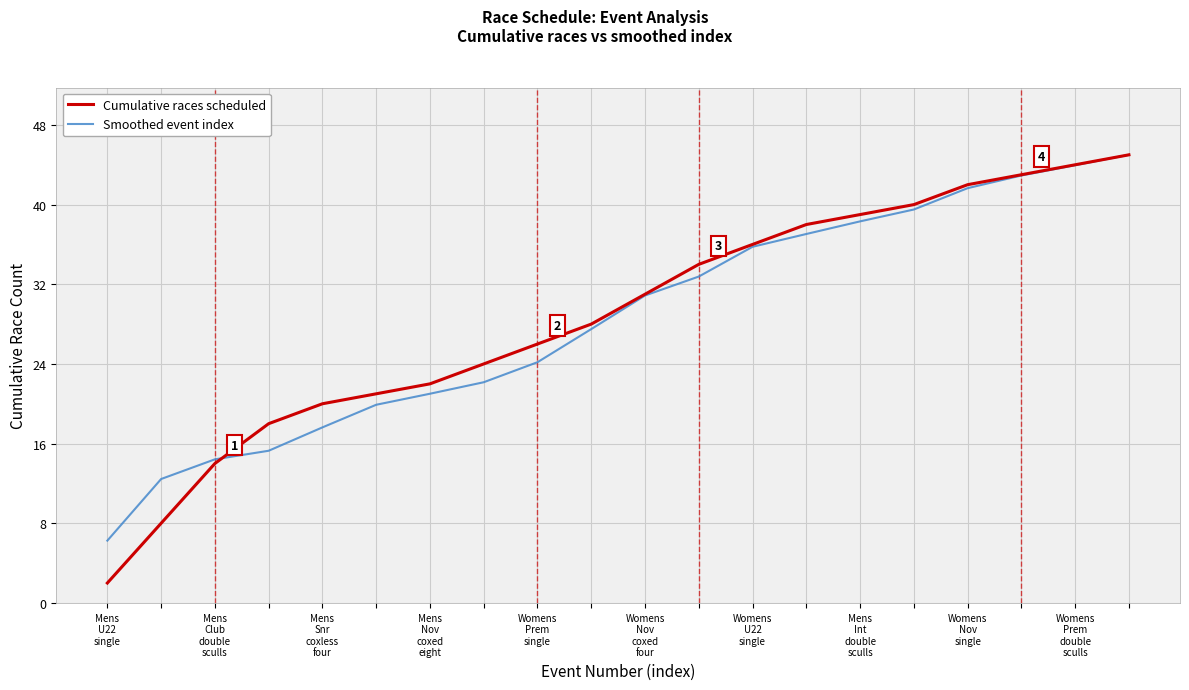

What is the value of the Cumulative races scheduled point at the 6th from the left?

21.0